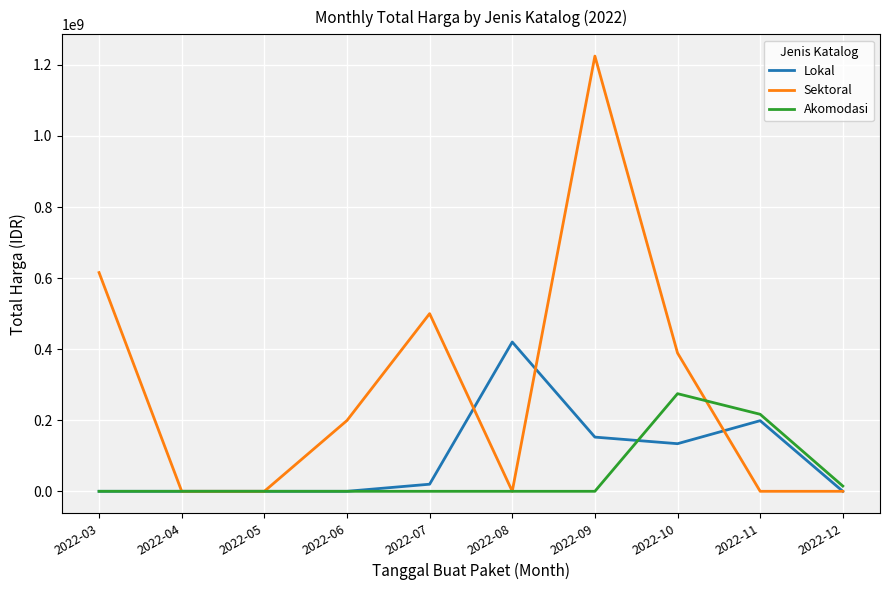

List the series in order of their peak value, lowest first.

Akomodasi, Lokal, Sektoral